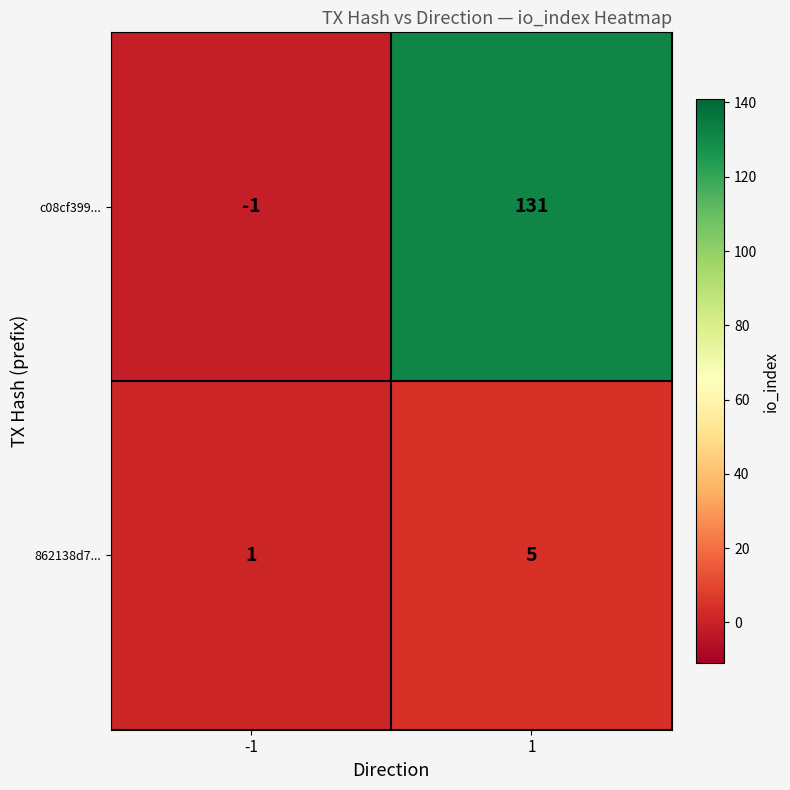

Is it true that 862138d7... equals 2 at 1?

False